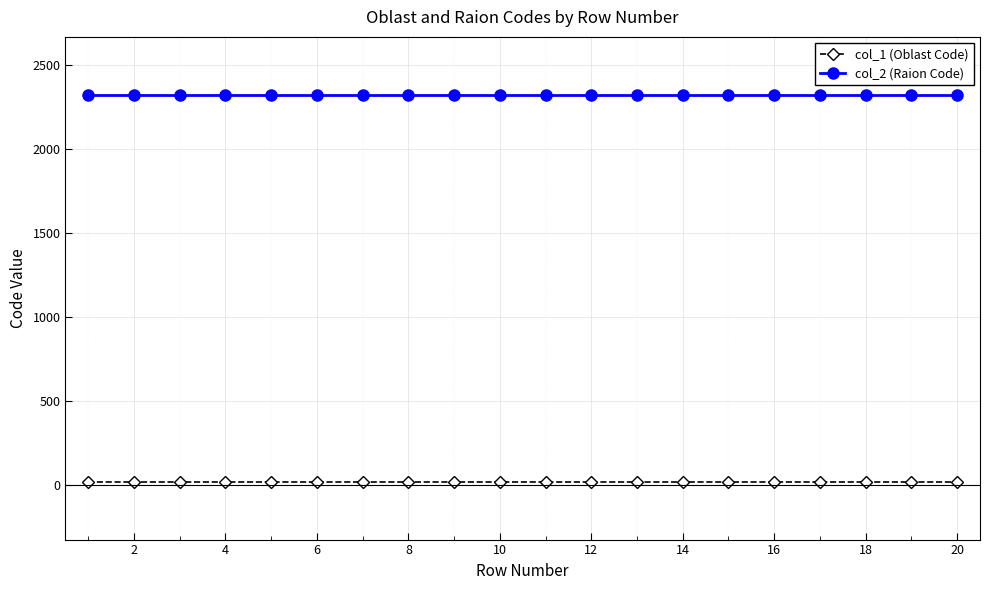

List the series in order of their peak value, lowest first.

col_1 (Oblast Code), col_2 (Raion Code)